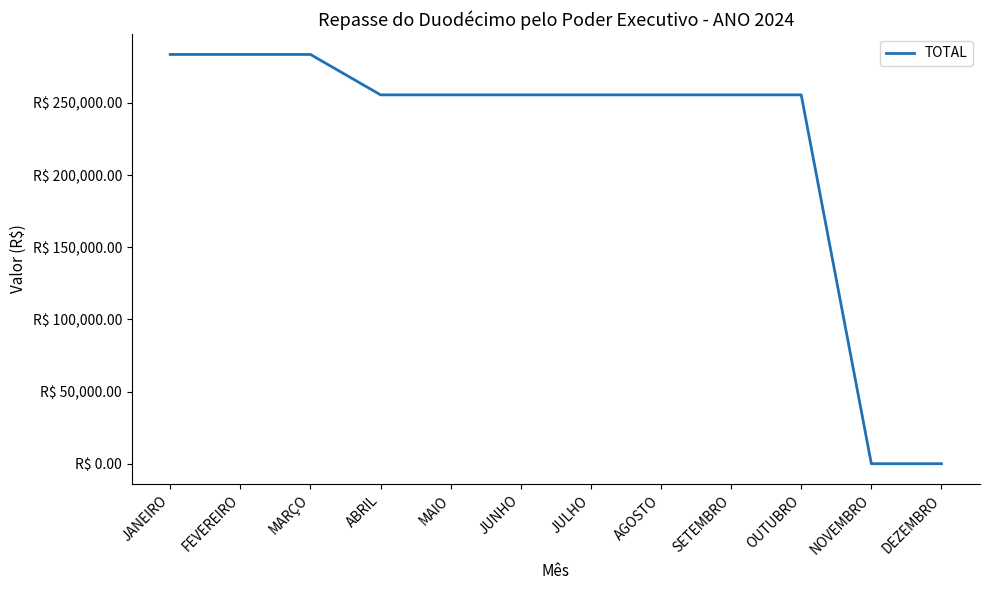

Approximately how many times larger is the value at JANEIRO compared to SETEMBRO?

1.1